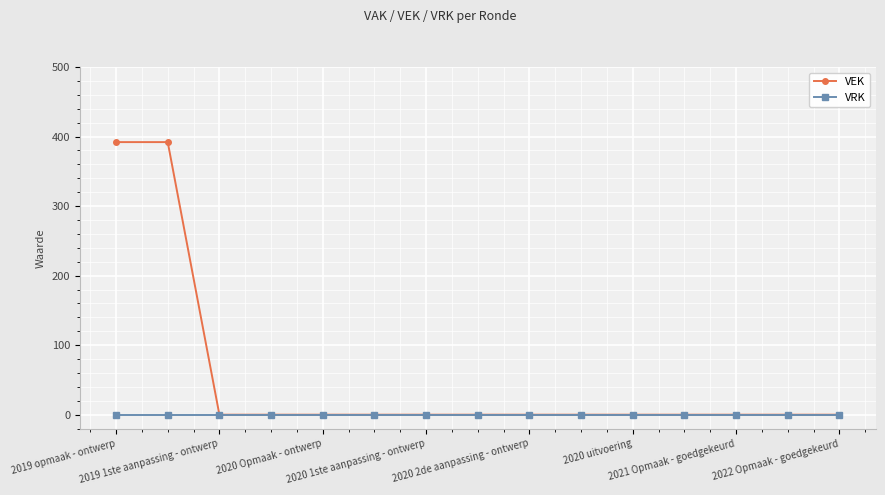

Rank the series by their average value, from highest to lowest.

VEK, VRK